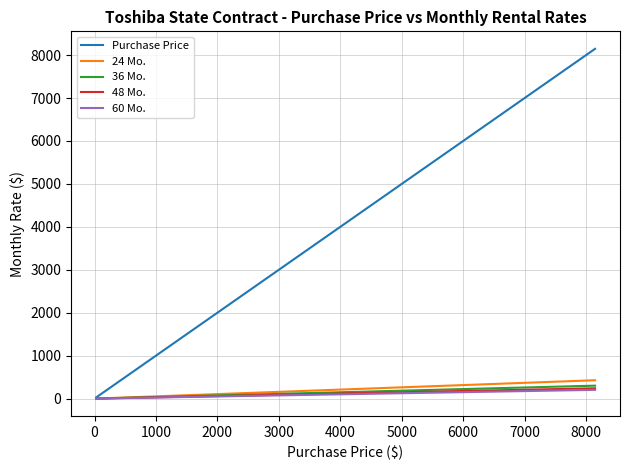

Which series has the largest range (max minus min)?

Purchase Price